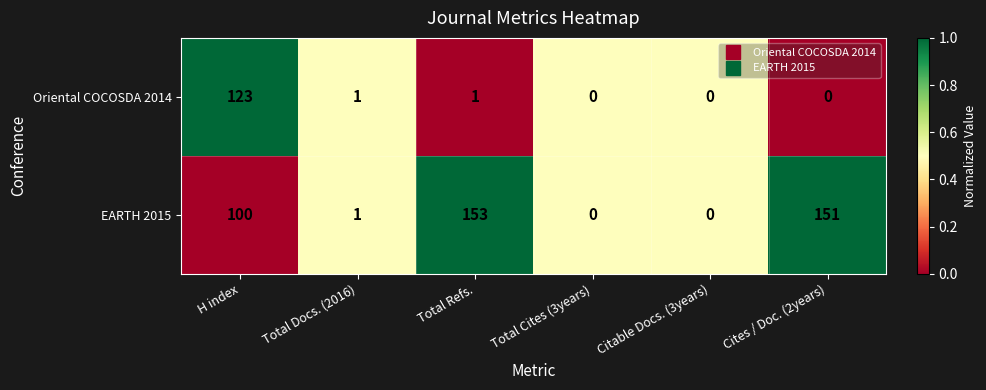

Reading left to right, transcribe all the data shown in this chart.

Oriental COCOSDA 2014: 123	1	1	0	0	0
EARTH 2015: 100	1	153	0	0	151